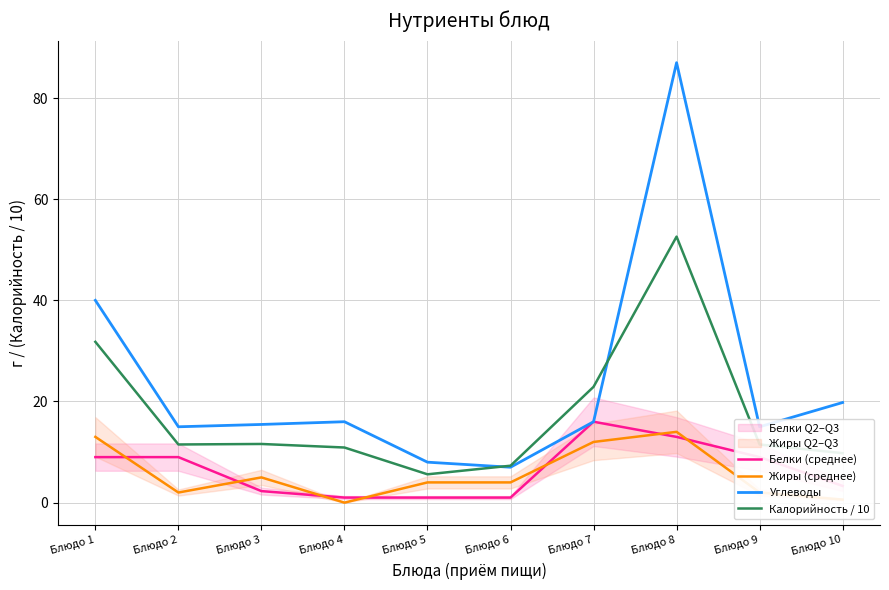

True or false: Белки (среднее) and Углеводы intersect in this chart.

False